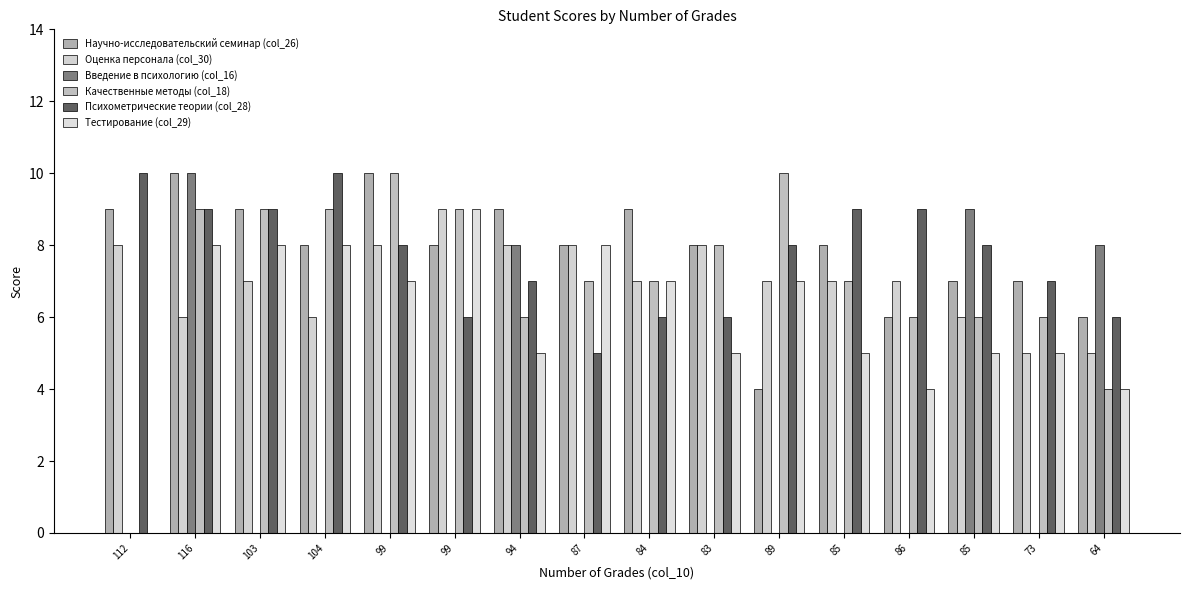

Count the number of data series in this chart.

6